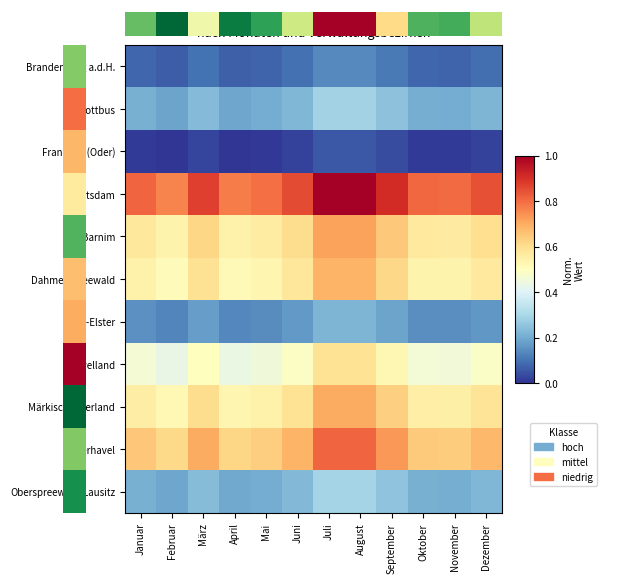

Reading left to right, list all the values displayed in this chart.

Brandenburg a.d.H.: Januar=0.1	Februar=0.1	März=0.1	April=0.1	Mai=0.1	Juni=0.1	Juli=0.1	August=0.1	September=0.1	Oktober=0.1	November=0.1	Dezember=0.1
Cottbus: Januar=0.2	Februar=0.2	März=0.2	April=0.2	Mai=0.2	Juni=0.2	Juli=0.3	August=0.3	September=0.2	Oktober=0.2	November=0.2	Dezember=0.2
Frankfurt (Oder): Januar=0.0	Februar=0.0	März=0.0	April=0.0	Mai=0.0	Juni=0.0	Juli=0.1	August=0.1	September=0.0	Oktober=0.0	November=0.0	Dezember=0.0
Potsdam: Januar=0.8	Februar=0.8	März=0.9	April=0.8	Mai=0.8	Juni=0.9	Juli=1.0	August=1.0	September=0.9	Oktober=0.8	November=0.8	Dezember=0.8
Barnim: Januar=0.6	Februar=0.5	März=0.6	April=0.5	Mai=0.6	Juni=0.6	Juli=0.7	August=0.7	September=0.6	Oktober=0.6	November=0.6	Dezember=0.6
Dahme-Spreewald: Januar=0.5	Februar=0.5	März=0.6	April=0.5	Mai=0.5	Juni=0.6	Juli=0.7	August=0.7	September=0.6	Oktober=0.5	November=0.5	Dezember=0.6
Elbe-Elster: Januar=0.1	Februar=0.1	März=0.2	April=0.1	Mai=0.1	Juni=0.2	Juli=0.2	August=0.2	September=0.2	Oktober=0.1	November=0.1	Dezember=0.2
Havelland: Januar=0.5	Februar=0.4	März=0.5	April=0.4	Mai=0.5	Juni=0.5	Juli=0.6	August=0.6	September=0.5	Oktober=0.5	November=0.5	Dezember=0.5
Märkisch-Oderland: Januar=0.6	Februar=0.5	März=0.6	April=0.5	Mai=0.5	Juni=0.6	Juli=0.7	August=0.7	September=0.6	Oktober=0.6	November=0.5	Dezember=0.6
Oberhavel: Januar=0.6	Februar=0.6	März=0.7	April=0.6	Mai=0.6	Juni=0.7	Juli=0.8	August=0.8	September=0.7	Oktober=0.6	November=0.6	Dezember=0.7
Oberspreewald-Lausitz: Januar=0.2	Februar=0.2	März=0.2	April=0.2	Mai=0.2	Juni=0.2	Juli=0.3	August=0.3	September=0.3	Oktober=0.2	November=0.2	Dezember=0.2